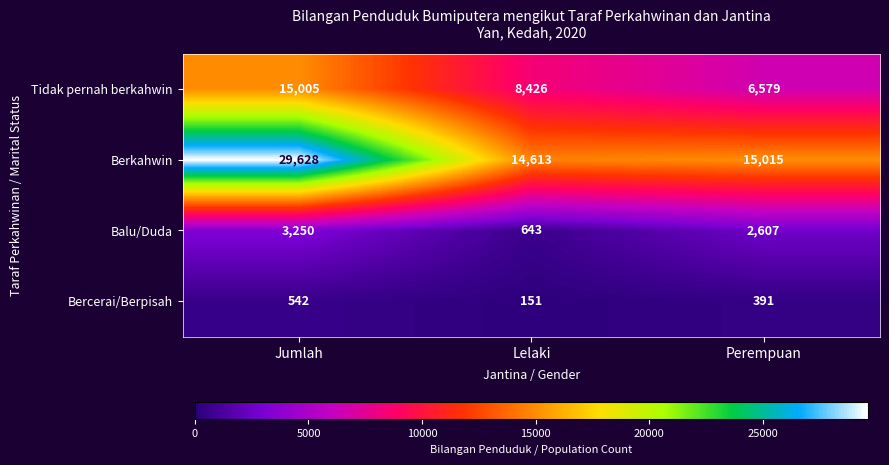

How many distinct data groups are displayed?

4